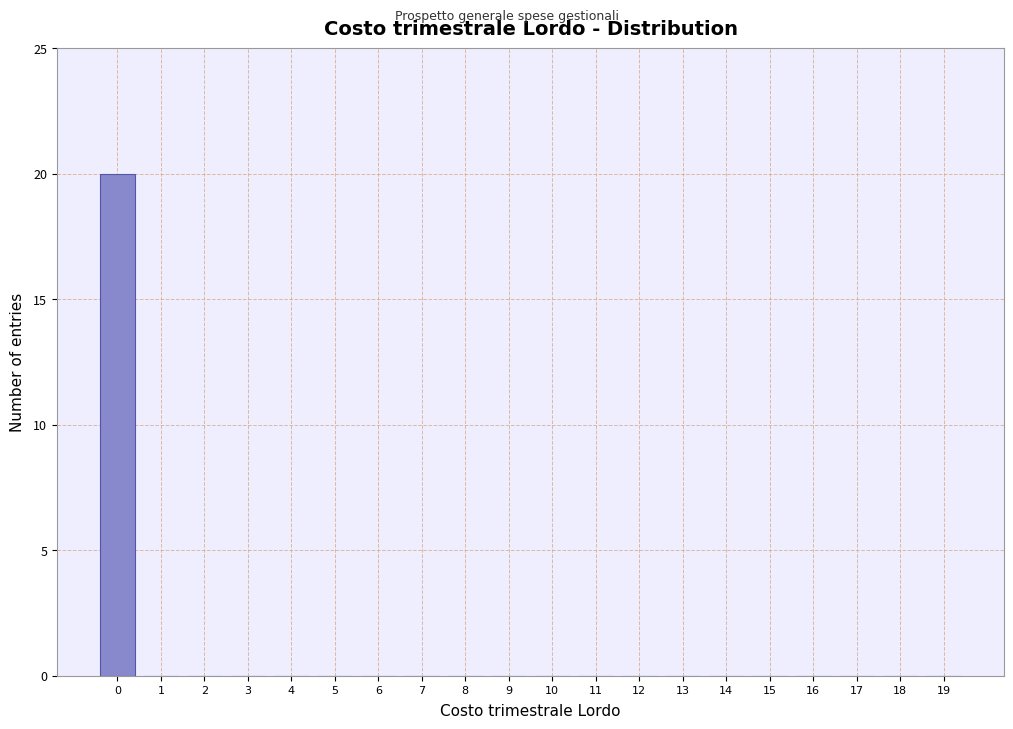

Reading right to left, list all the values displayed in this chart.

19=0	18=0	17=0	16=0	15=0	14=0	13=0	12=0	11=0	10=0	9=0	8=0	7=0	6=0	5=0	4=0	3=0	2=0	1=0	0=20